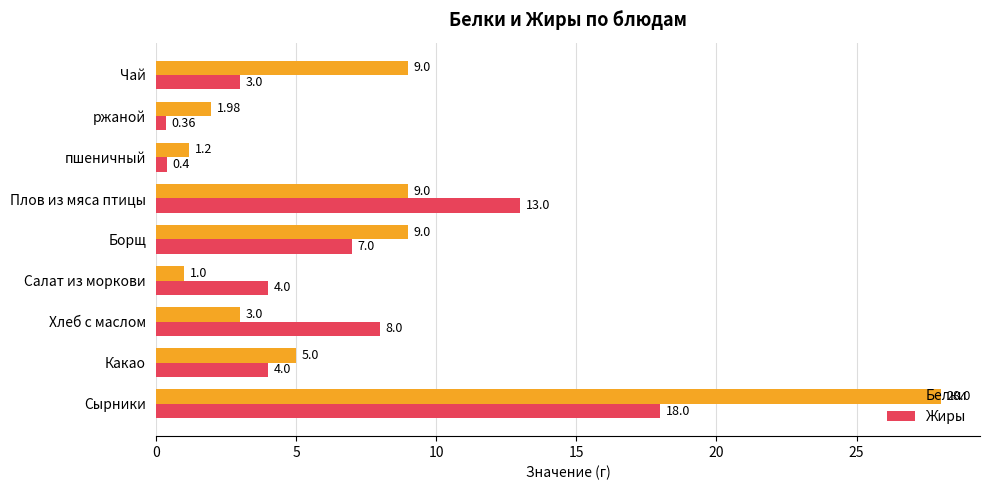

What is the difference between the maximum and second lowest values in the Белки series?

26.8